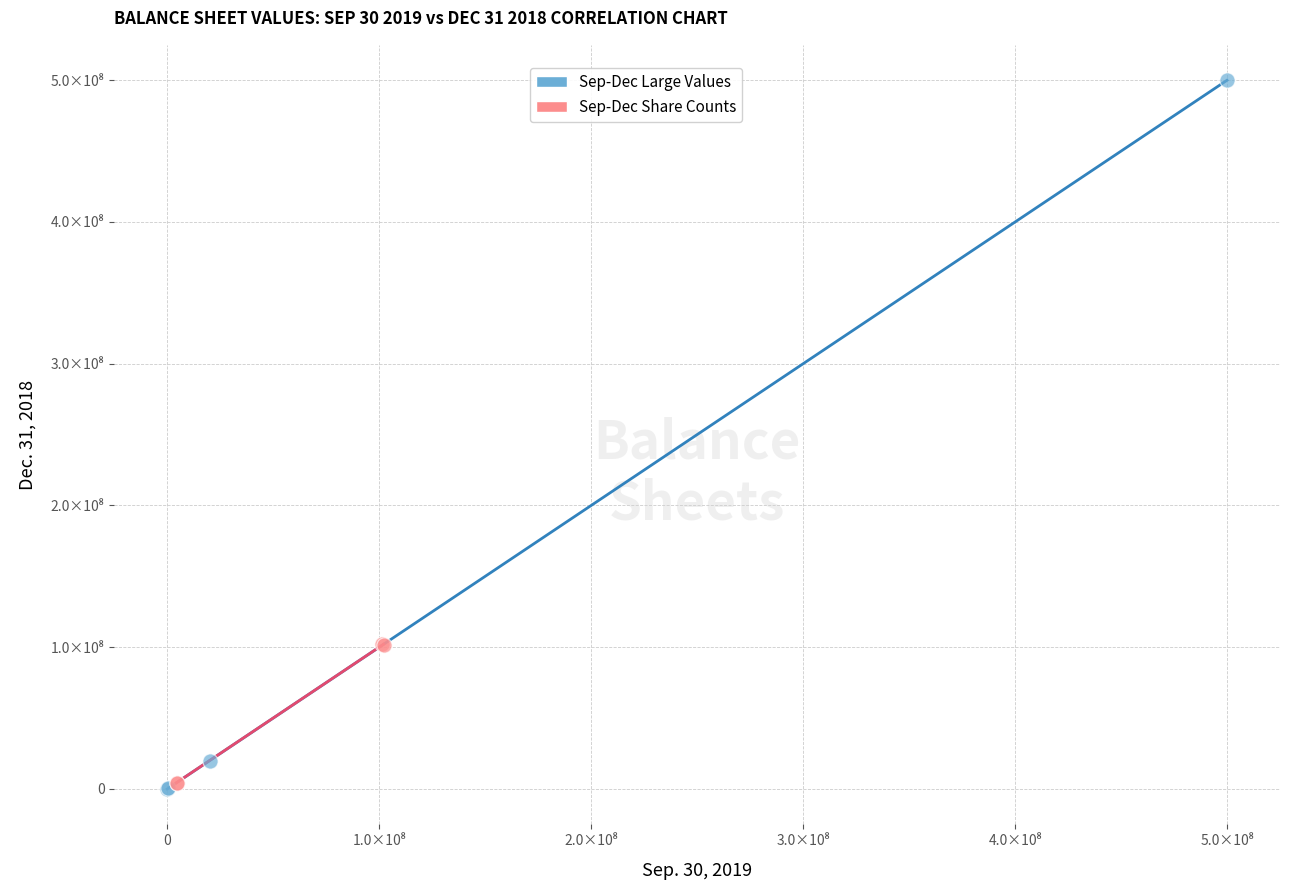

What are all the series names shown in the legend?

Sep-Dec Large Values, Sep-Dec Share Counts